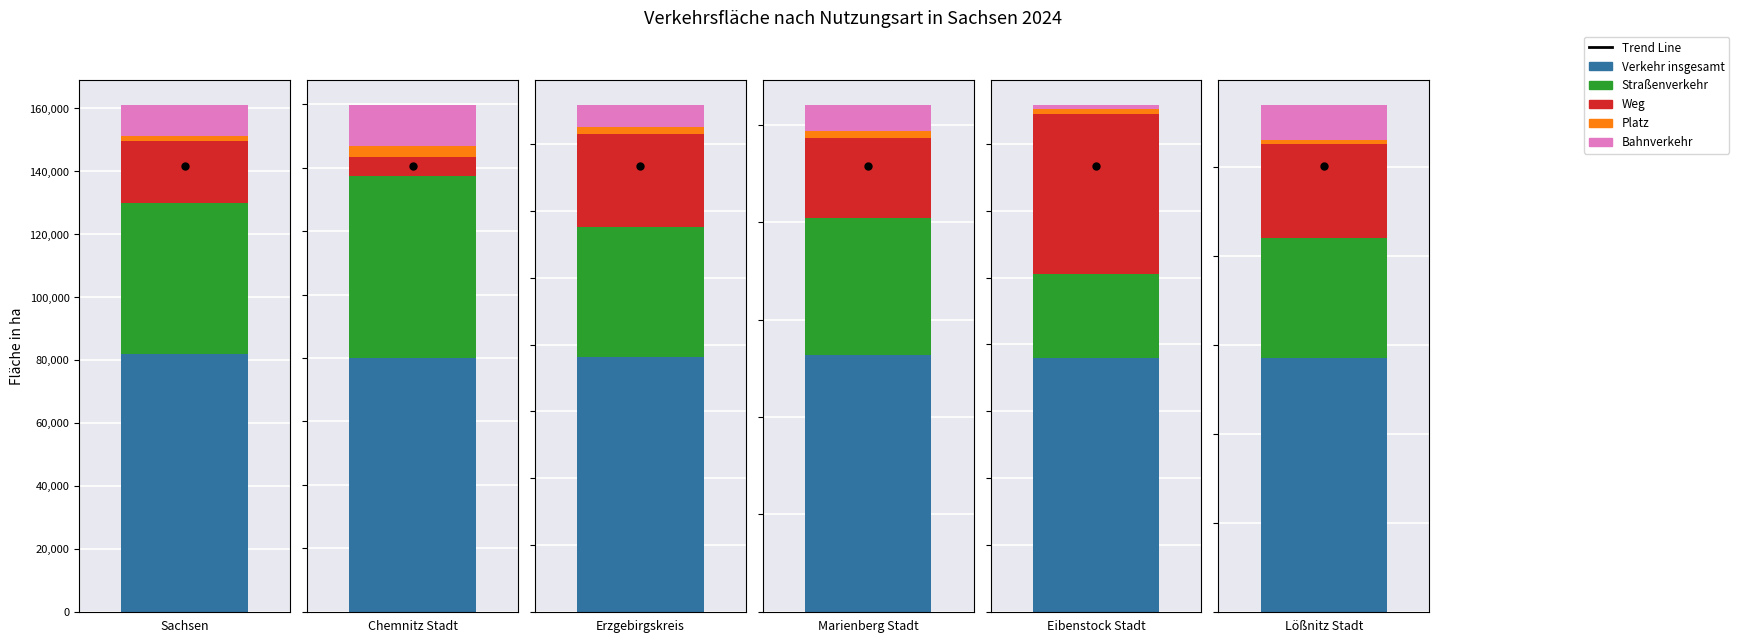

Which series changed the most between Eibenstock Stadt and Lößnitz Stadt?

Verkehr insgesamt